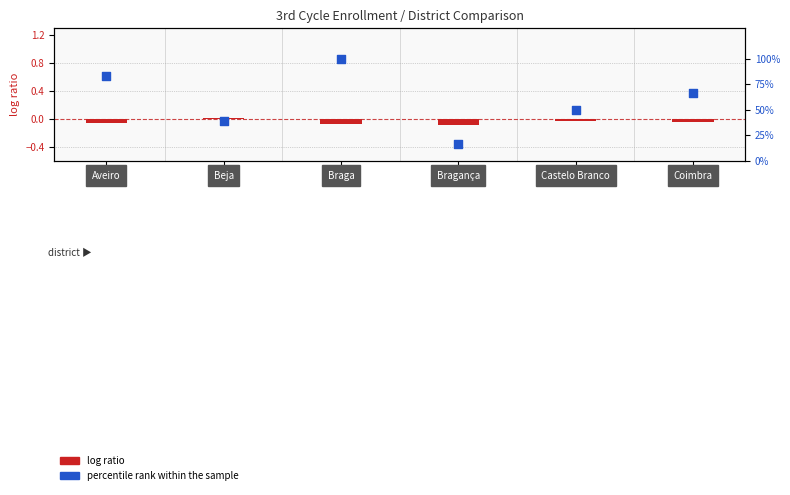

Which series contains the lowest Y value?

log ratio